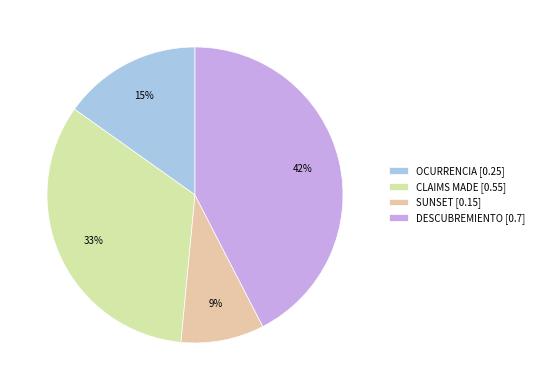

Is SUNSET the majority of the pie?

No